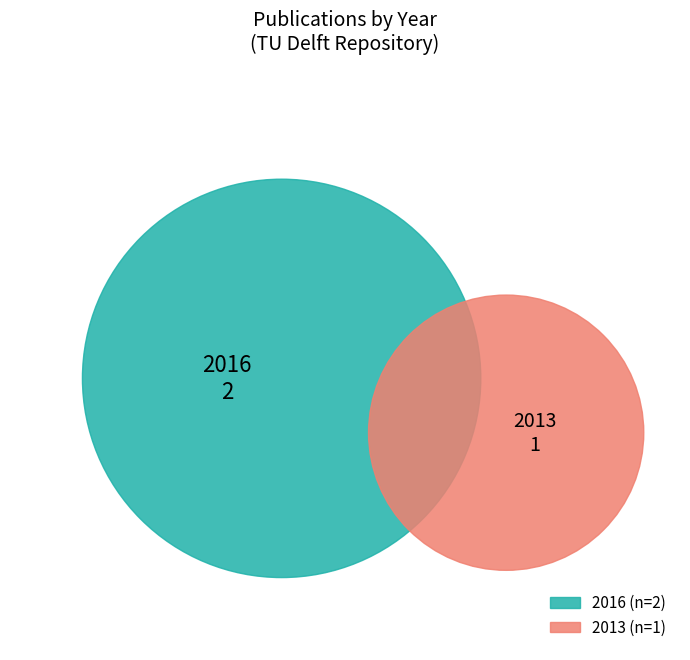

Approximately how many times larger is the value at 2 compared to 2016?

1.0